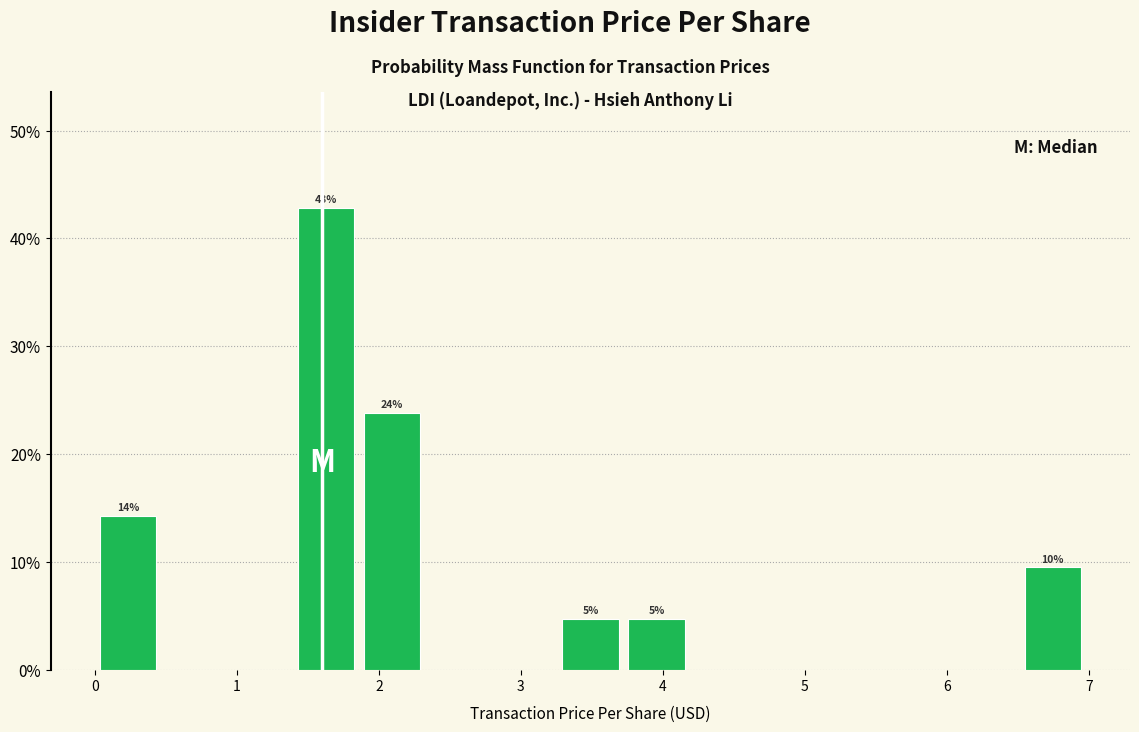

Which range on the x-axis has the tallest bar?

1.4 to 1.9